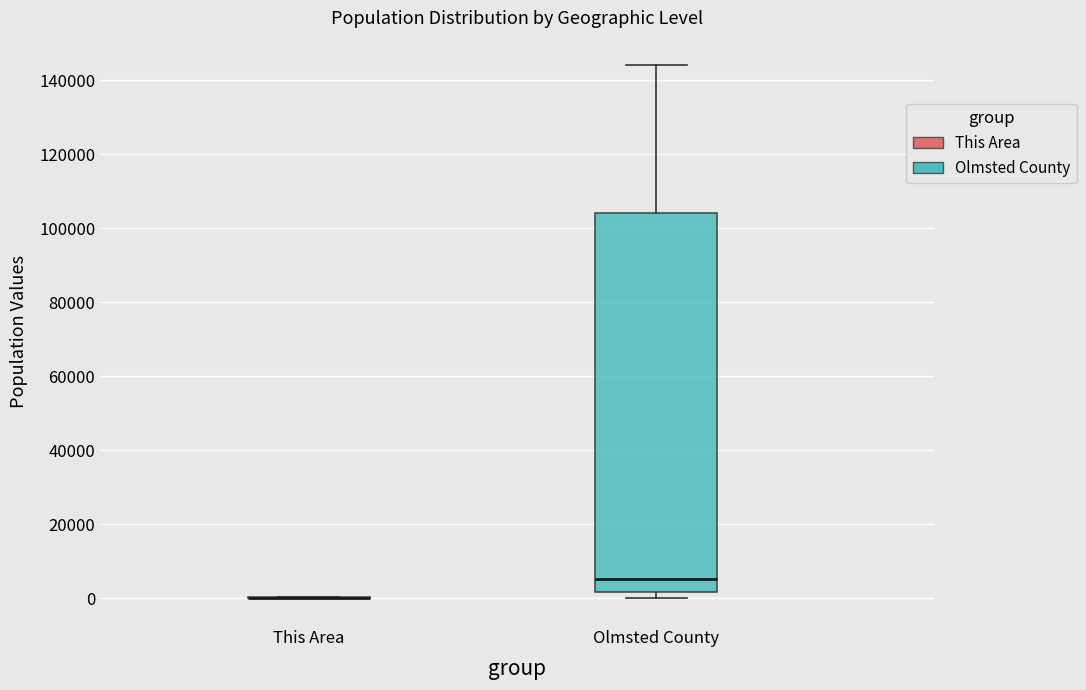

Which box is the tallest, from its lower edge to its upper edge?

Olmsted County